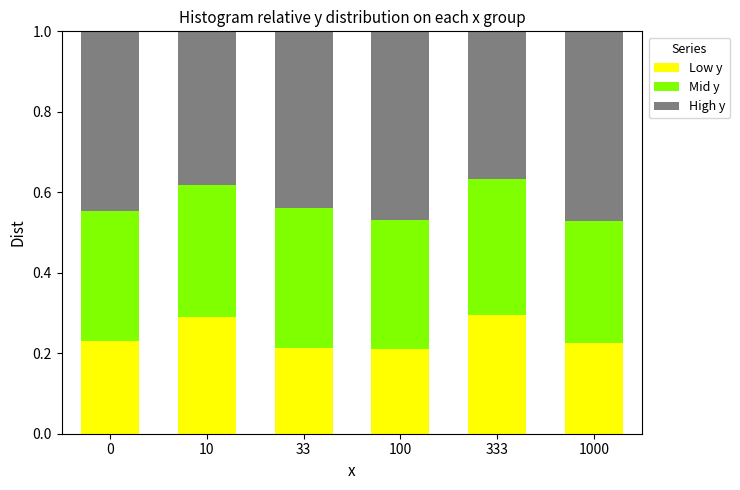

What is the total value across all series at 10?

1.0